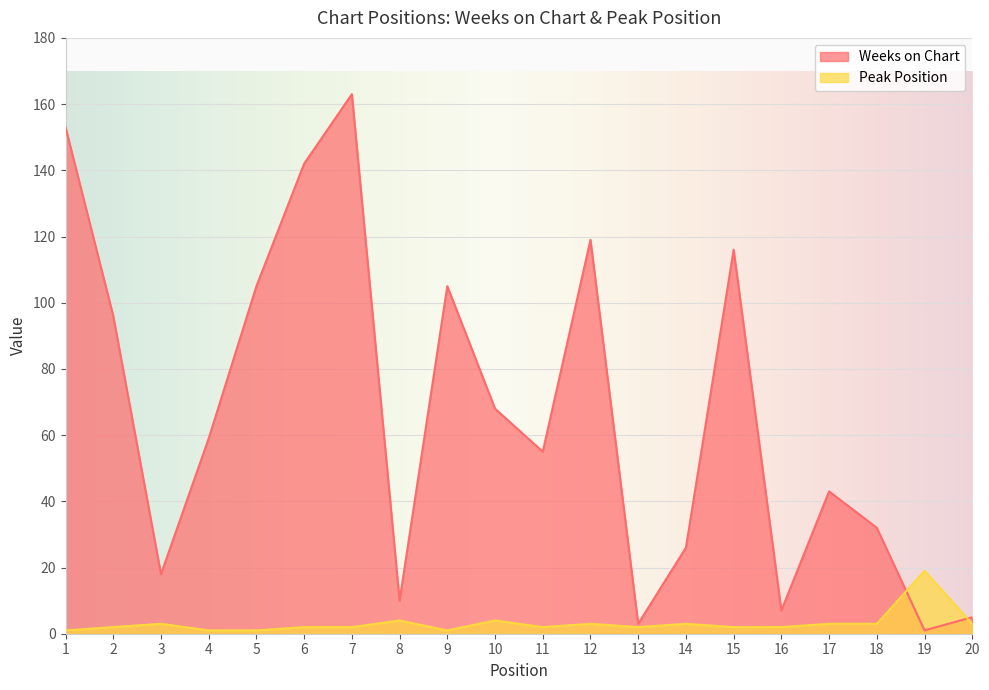

Which series ends up on top after the final intersection of Peak Position and Weeks on Chart?

Weeks on Chart